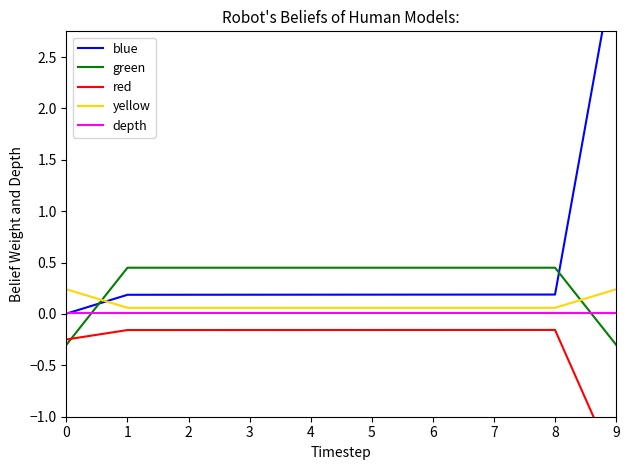

What is the value of the work_id (normalized) point at the 6th from the left?

0.4